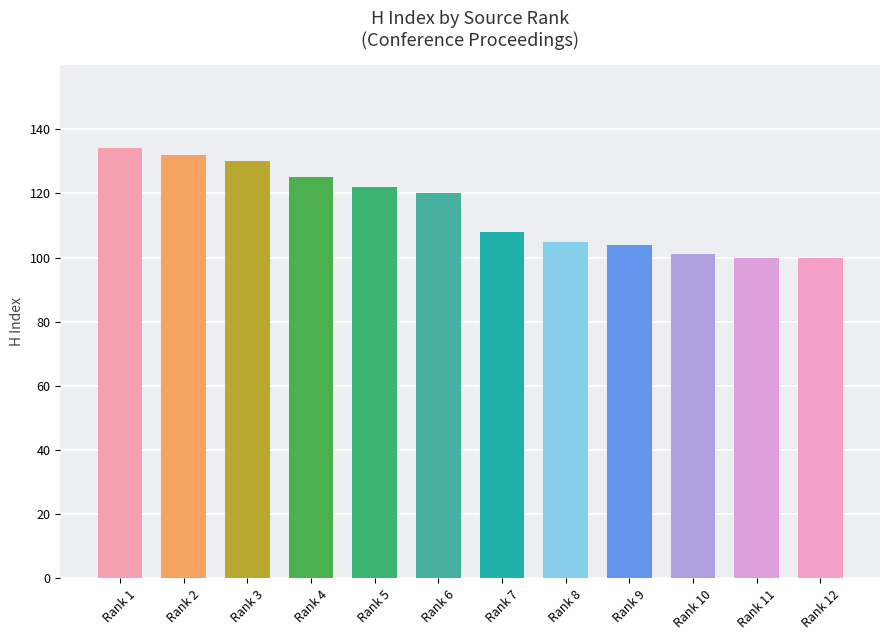

Reading left to right, transcribe all the data shown in this chart.

134	132	130	125	122	120	108	105	104	101	100	100